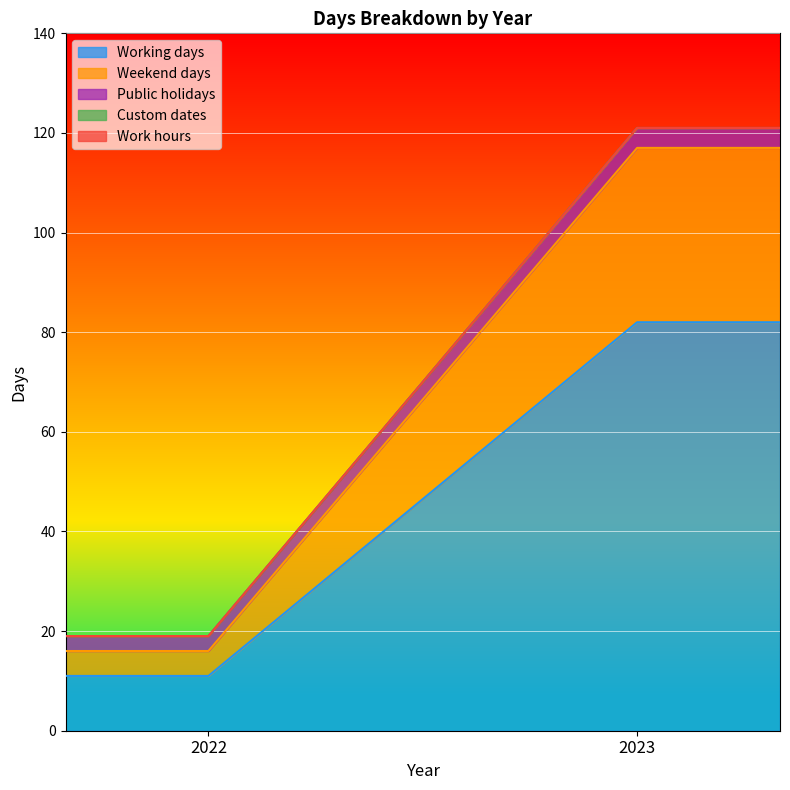

How many lines are shown in the chart?

5